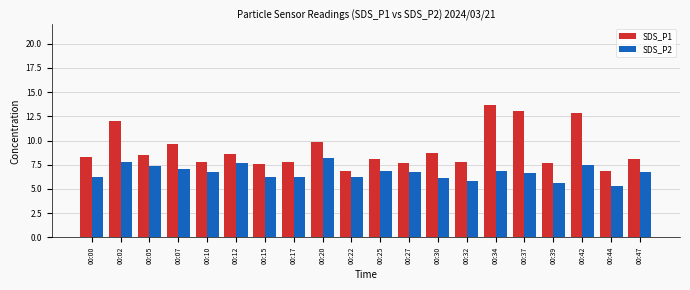

At 00:39, list the series in order from smallest to largest.

SDS_P2, SDS_P1